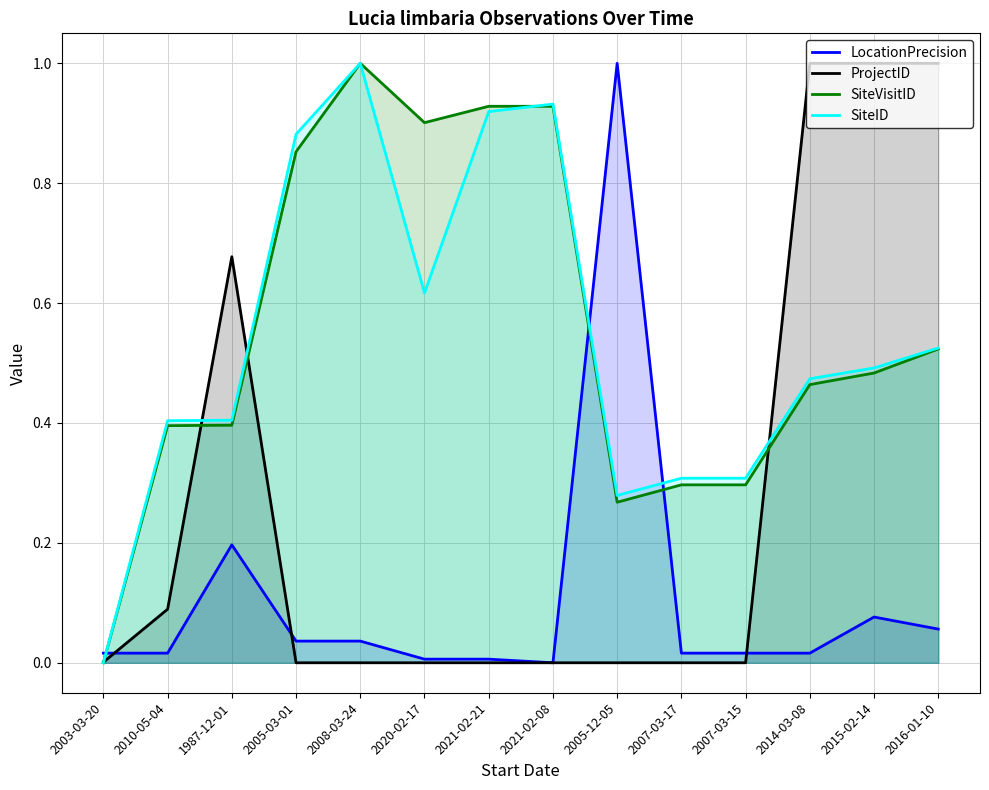

Reading right to left, transcribe all the data shown in this chart.

LocationPrecision: 2016-01-10=0.1	2015-02-14=0.1	2014-03-08=0.0	2007-03-15=0.0	2007-03-17=0.0	2005-12-05=1.0	2021-02-08=0.0	2021-02-21=0.0	2020-02-17=0.0	2008-03-24=0.0	2005-03-01=0.0	1987-12-01=0.2	2010-05-04=0.0	2003-03-20=0.0
ProjectID: 2016-01-10=1.0	2015-02-14=1.0	2014-03-08=1.0	2007-03-15=0.0	2007-03-17=0.0	2005-12-05=0.0	2021-02-08=0.0	2021-02-21=0.0	2020-02-17=0.0	2008-03-24=0.0	2005-03-01=0.0	1987-12-01=0.7	2010-05-04=0.1	2003-03-20=0.0
SiteVisitID: 2016-01-10=0.5	2015-02-14=0.5	2014-03-08=0.5	2007-03-15=0.3	2007-03-17=0.3	2005-12-05=0.3	2021-02-08=0.9	2021-02-21=0.9	2020-02-17=0.9	2008-03-24=1.0	2005-03-01=0.9	1987-12-01=0.4	2010-05-04=0.4	2003-03-20=0.0
SiteID: 2016-01-10=0.5	2015-02-14=0.5	2014-03-08=0.5	2007-03-15=0.3	2007-03-17=0.3	2005-12-05=0.3	2021-02-08=0.9	2021-02-21=0.9	2020-02-17=0.6	2008-03-24=1.0	2005-03-01=0.9	1987-12-01=0.4	2010-05-04=0.4	2003-03-20=0.0